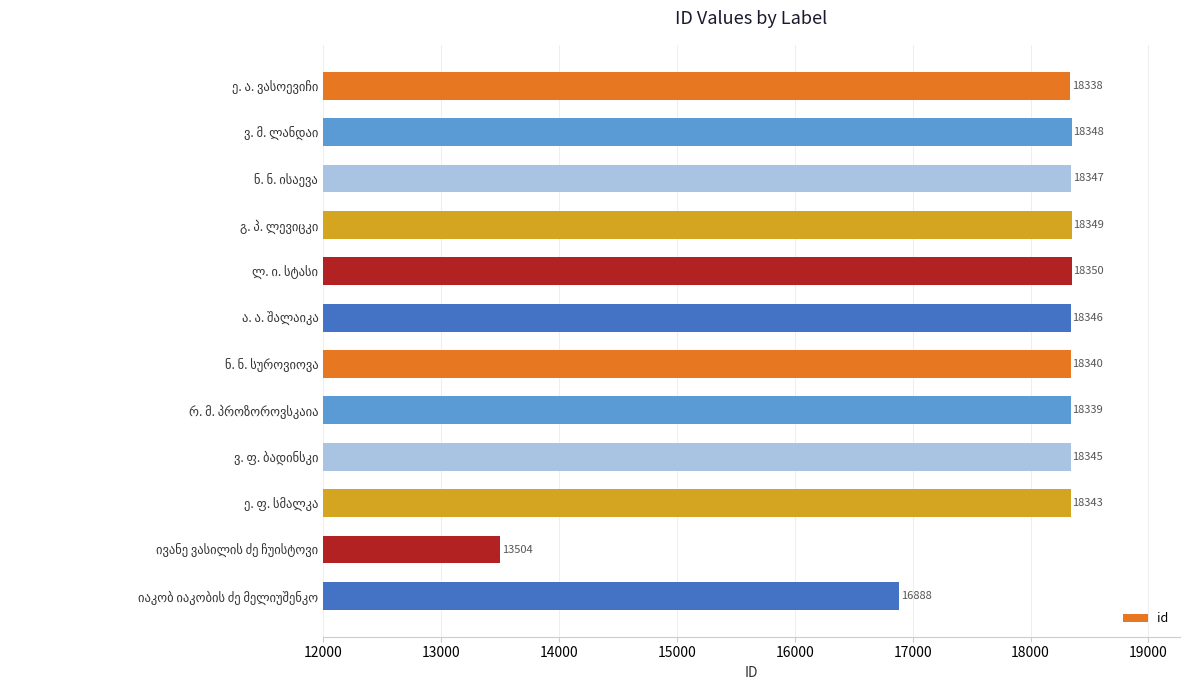

What is the value of the 2nd bar from the top?

18348